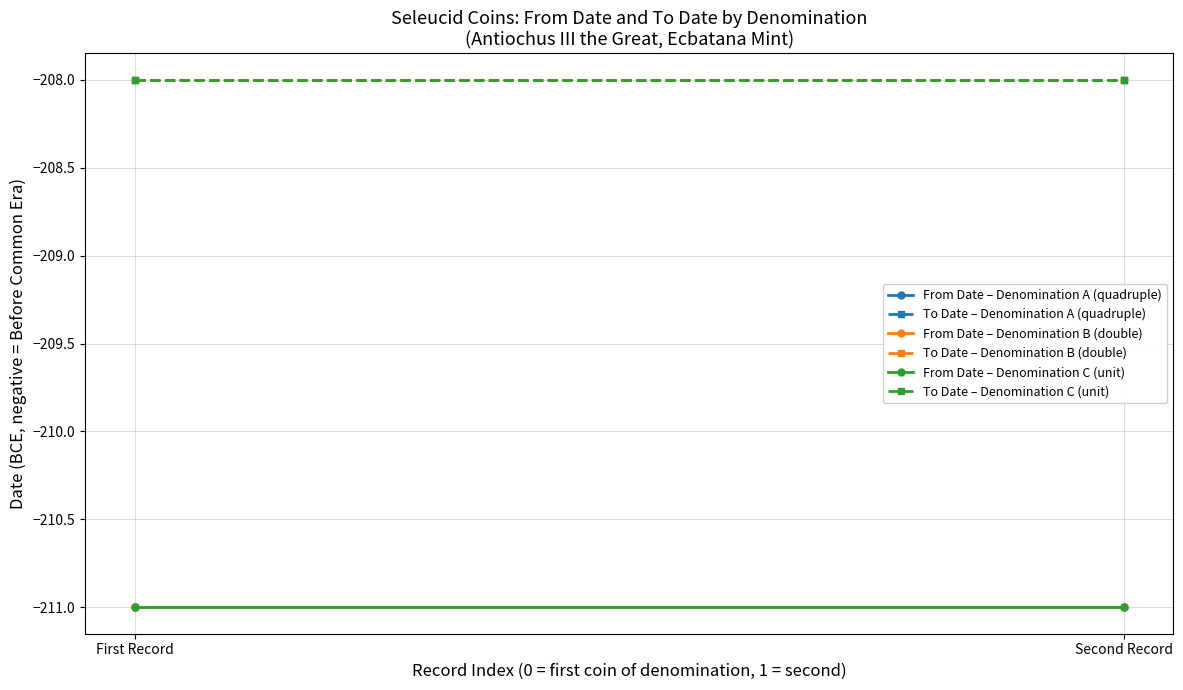

What is the sum of all To Date – Denomination B (double) values?

-416